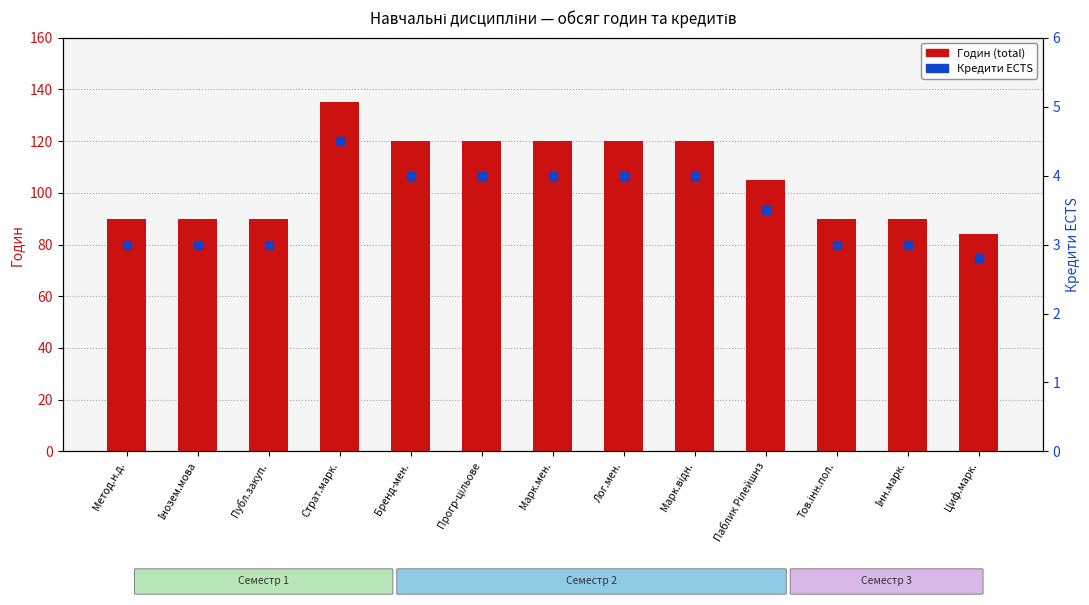

Which series reaches the minimum Y coordinate?

Кредити ECTS